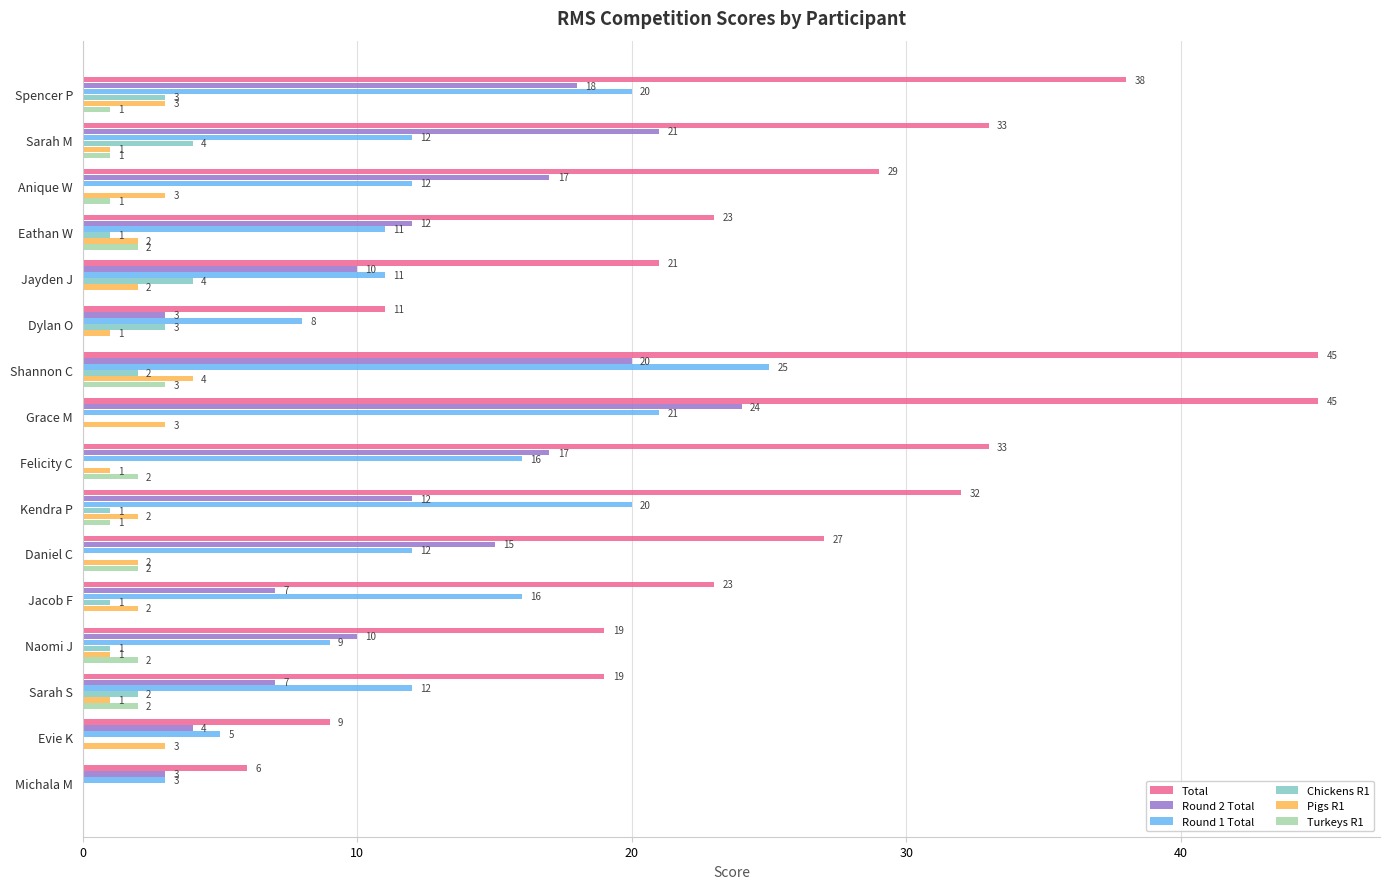

True or false: Round 1 Total has a value of 21 at Grace M.

True